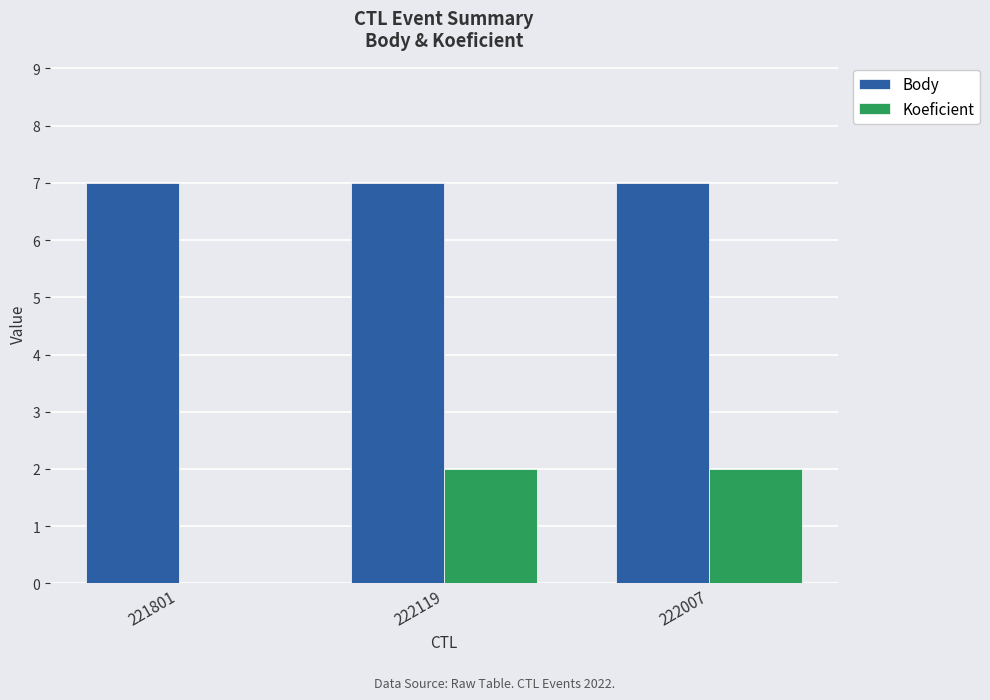

Are the bars horizontal?

No